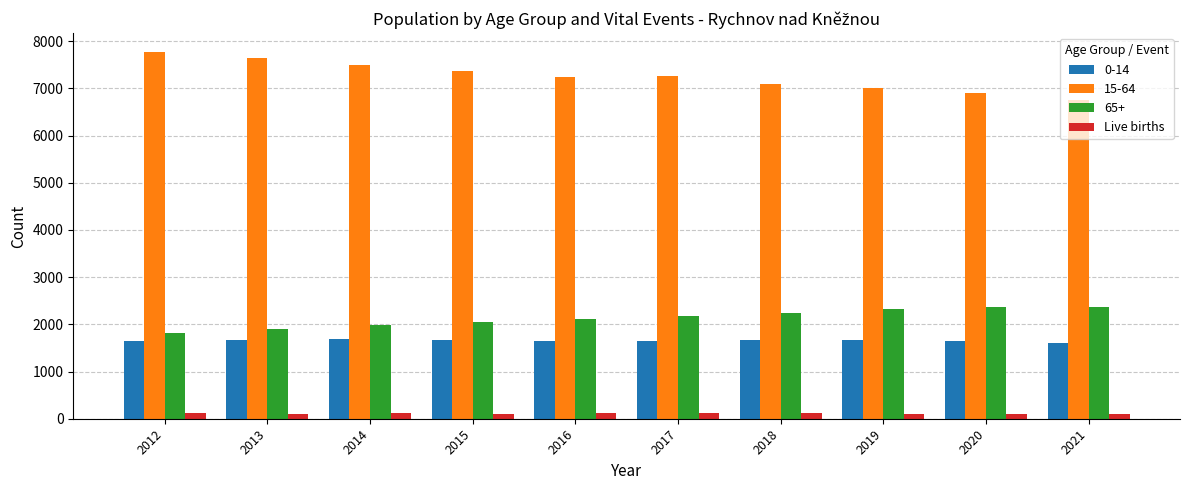

Which label corresponds to the largest value in the chart?

2012